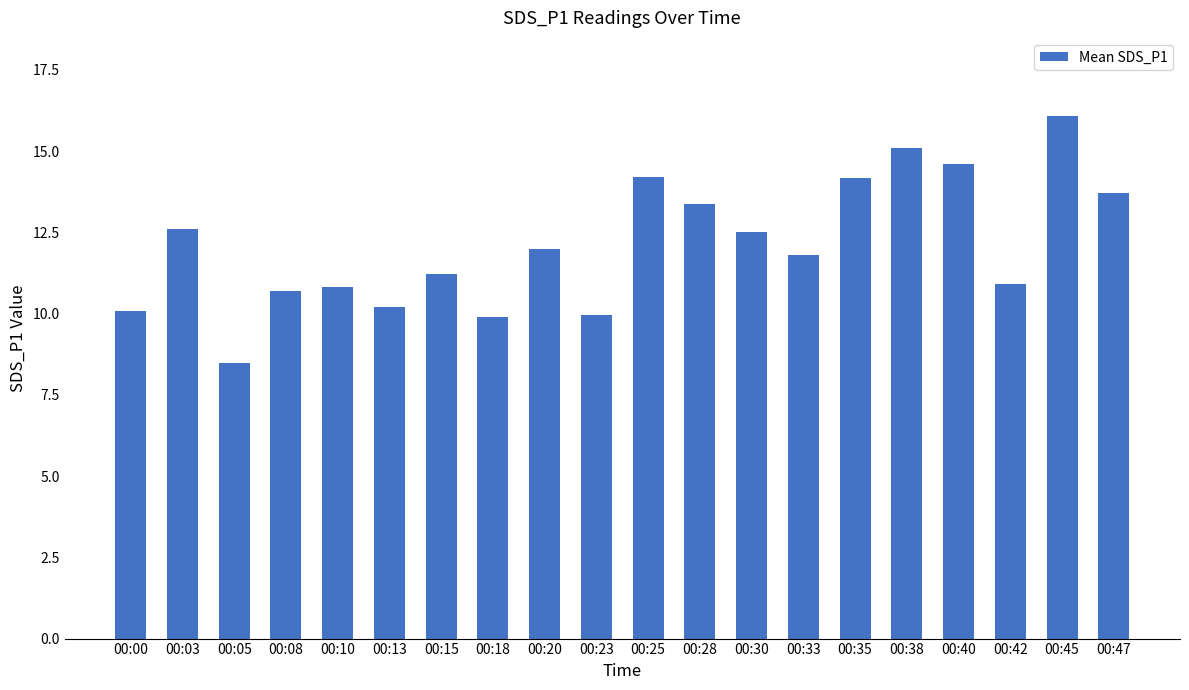

What is the average value?

12.1